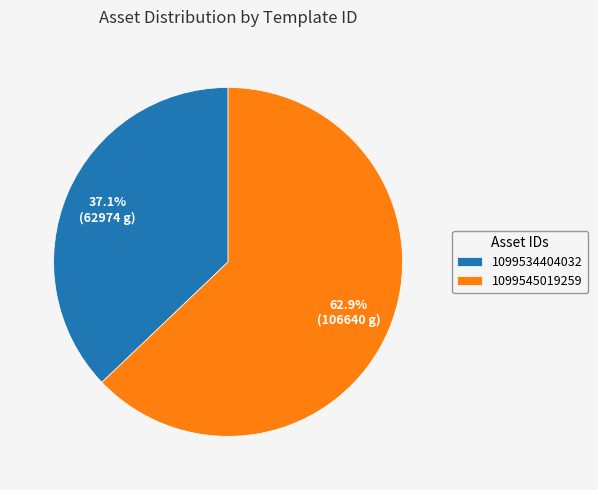

What portion of the pie excludes 1099545019259?

37.1%